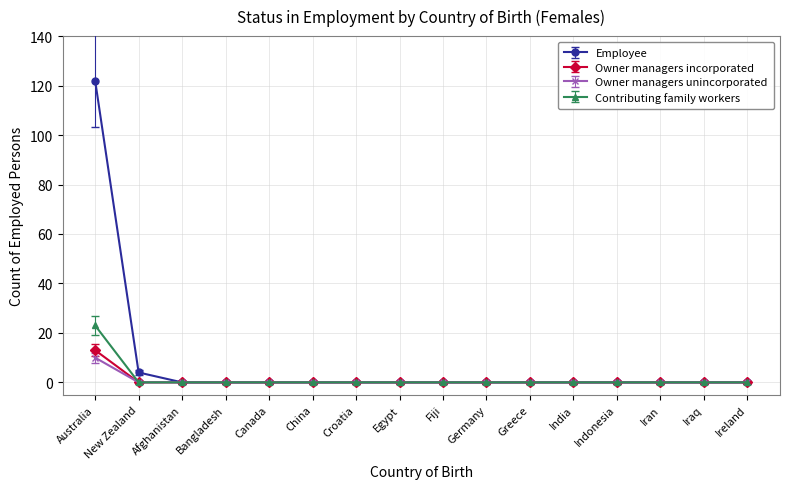

Which label corresponds to the largest value in the chart?

Australia